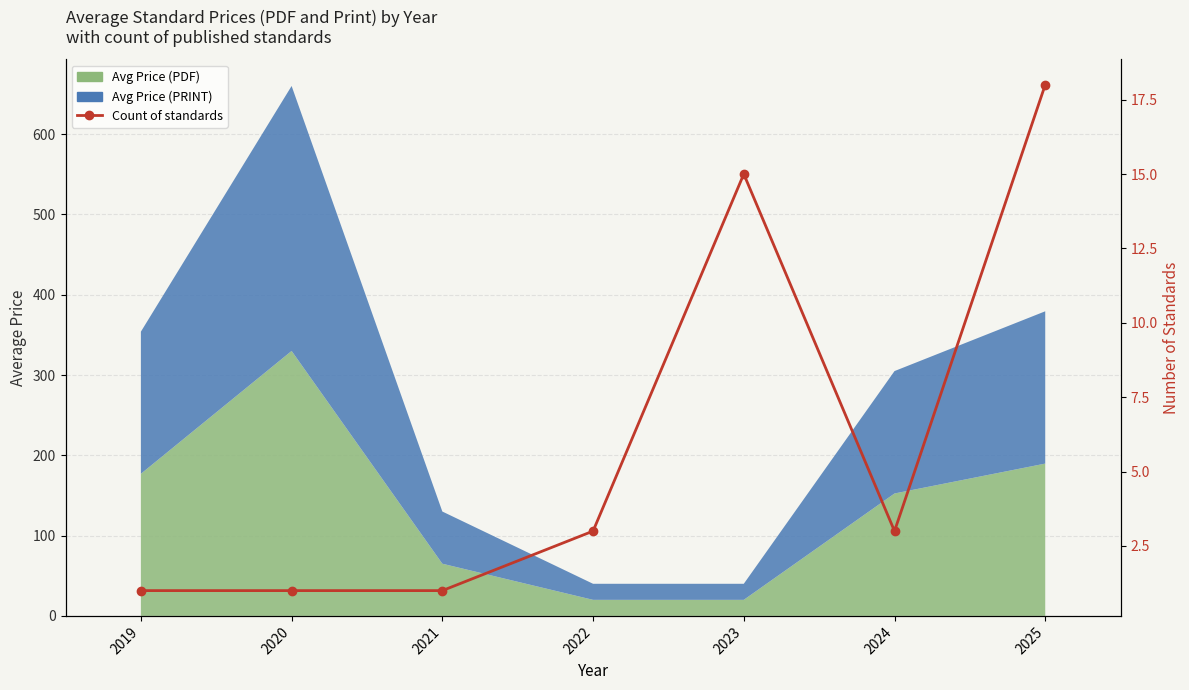

Does the chart have visible grid lines?

Yes